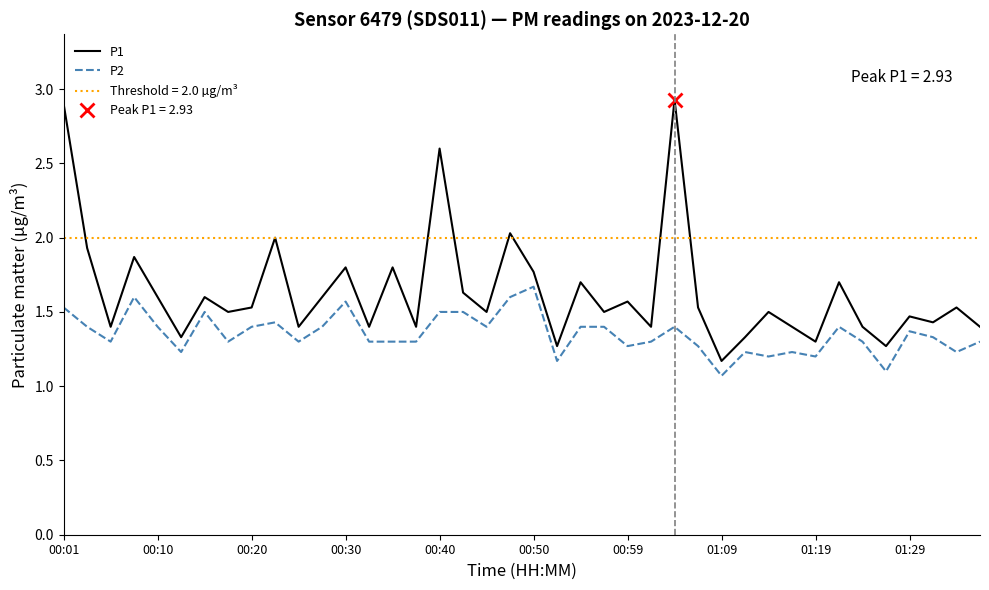

True or false: P1 and P2 intersect in this chart.

False